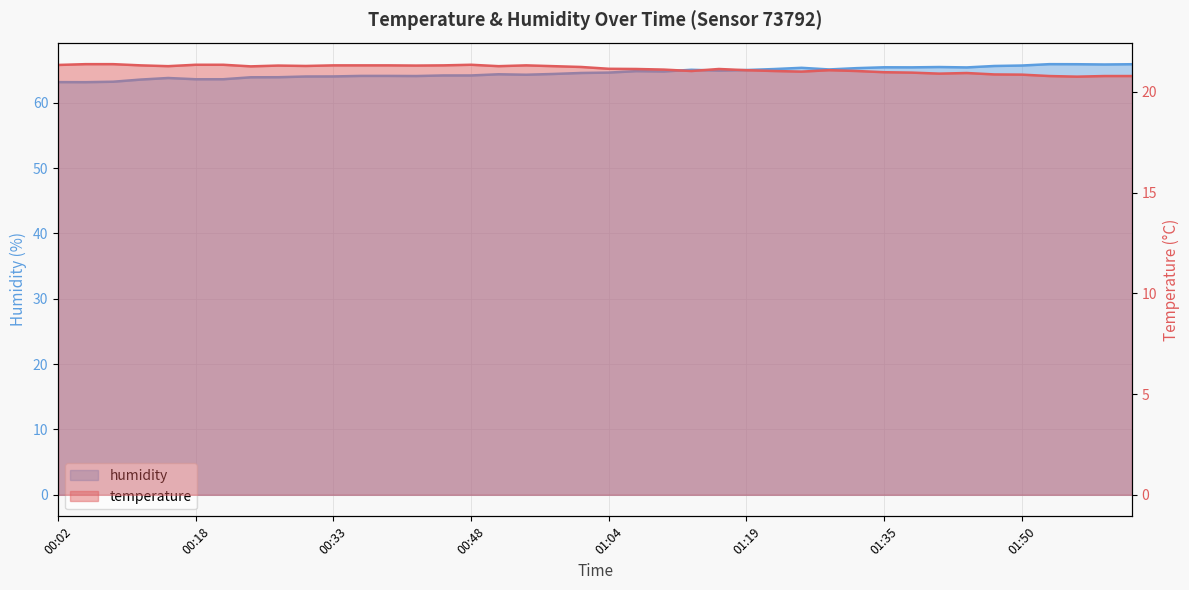

What is the difference between the maximum and minimum values in the humidity series?

2.8